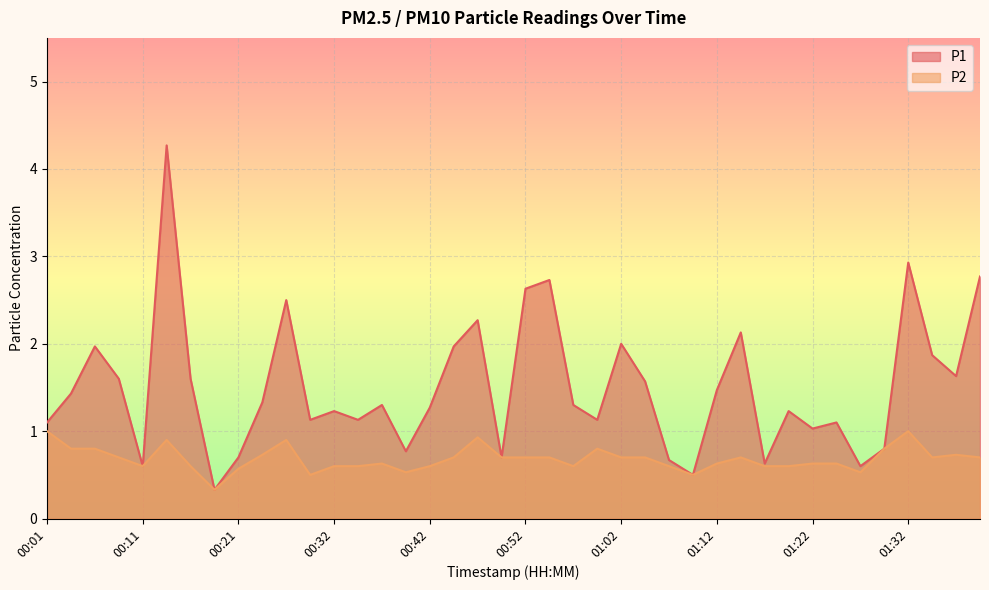

Reading left to right, what are all the values shown in this chart?

P1: 1.1	1.4	2.0	1.6	0.6	4.3	1.6	0.3	0.7	1.3	2.5	1.1	1.2	1.1	1.3	0.8	1.3	2.0	2.3	0.7	2.6	2.7	1.3	1.1	2.0	1.6	0.7	0.5	1.5	2.1	0.6	1.2	1.0	1.1	0.6	0.8	2.9	1.9	1.6	2.8
P2: 1.0	0.8	0.8	0.7	0.6	0.9	0.6	0.3	0.6	0.7	0.9	0.5	0.6	0.6	0.6	0.5	0.6	0.7	0.9	0.7	0.7	0.7	0.6	0.8	0.7	0.7	0.6	0.5	0.6	0.7	0.6	0.6	0.6	0.6	0.5	0.8	1.0	0.7	0.7	0.7